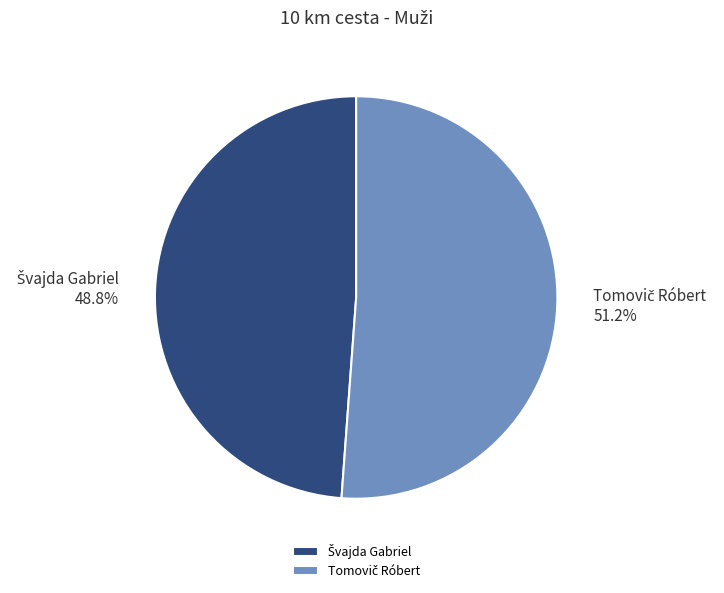

Is there a majority slice in this chart?

Yes